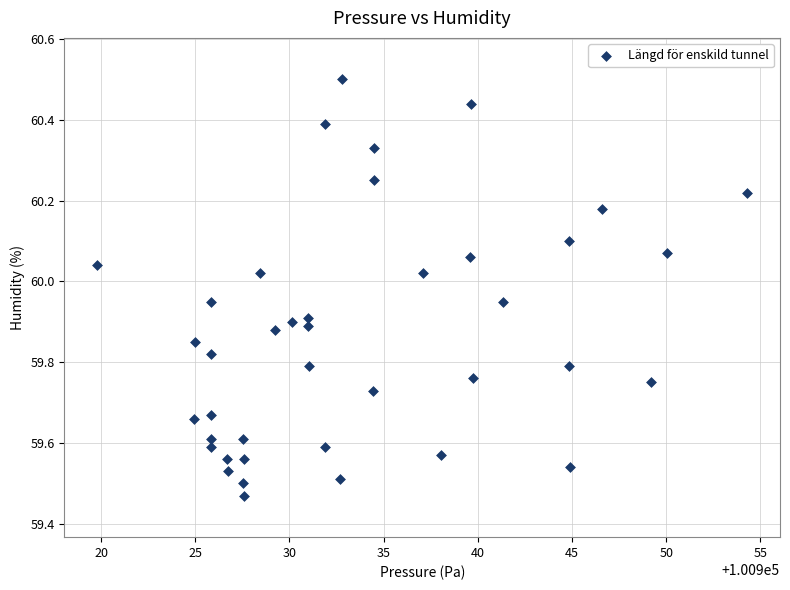

What is the range of X values (max minus min)?

34.5